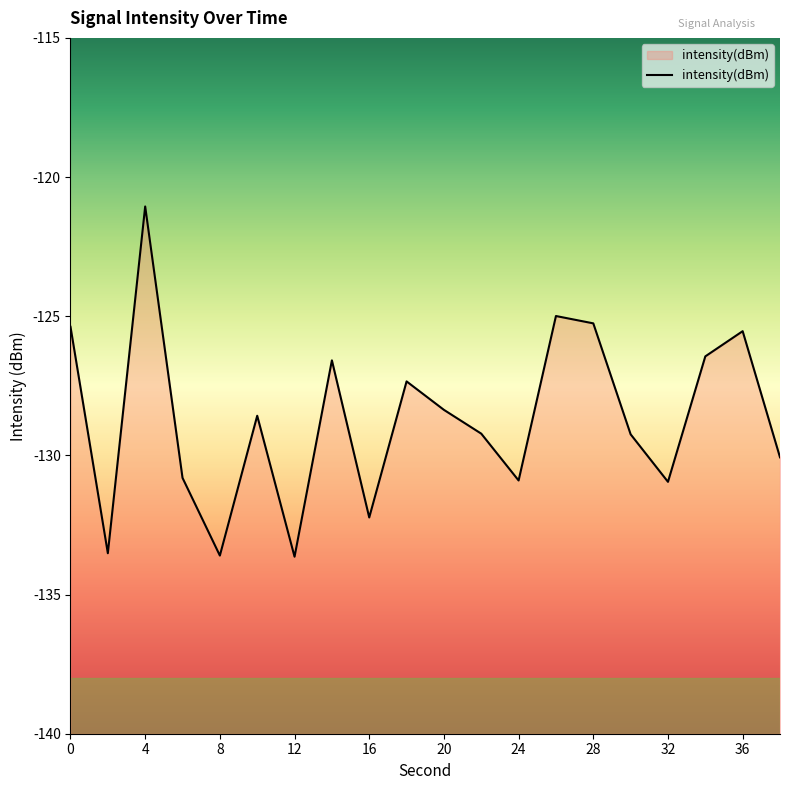

What is the average value?

-128.7